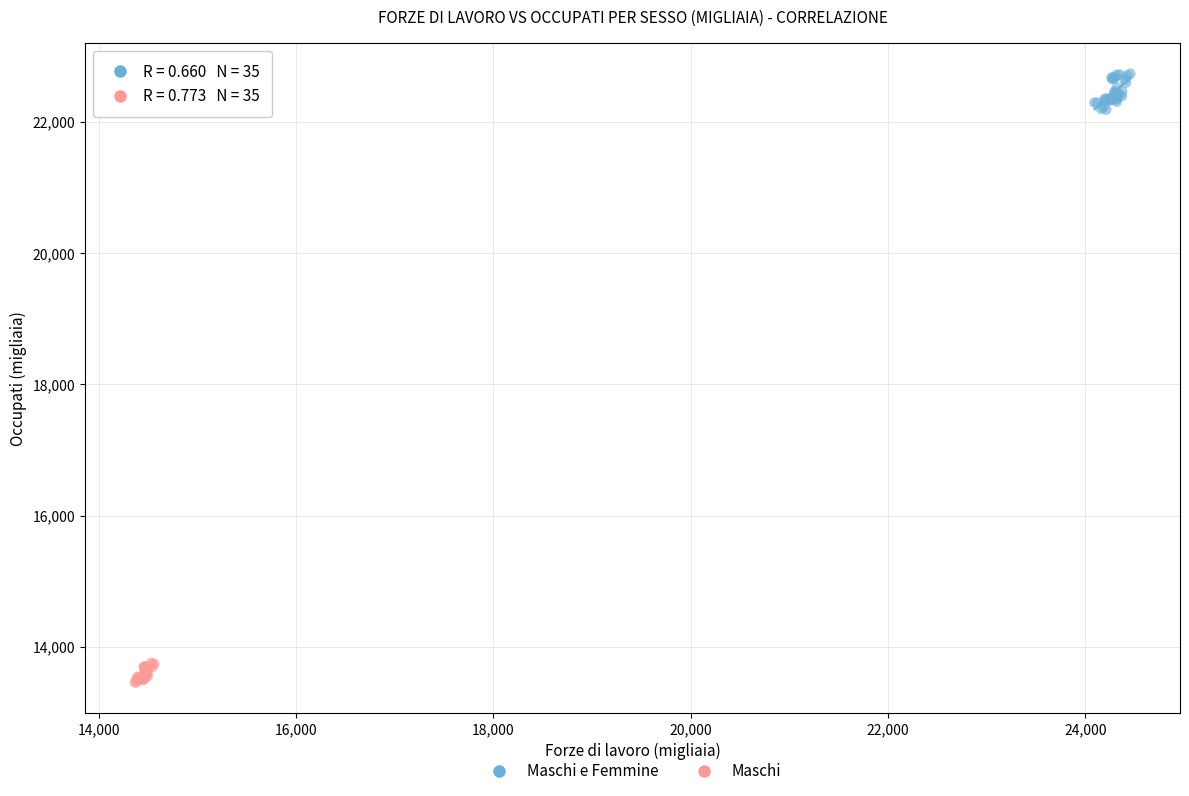

Which series contains the lowest Y value?

Maschi